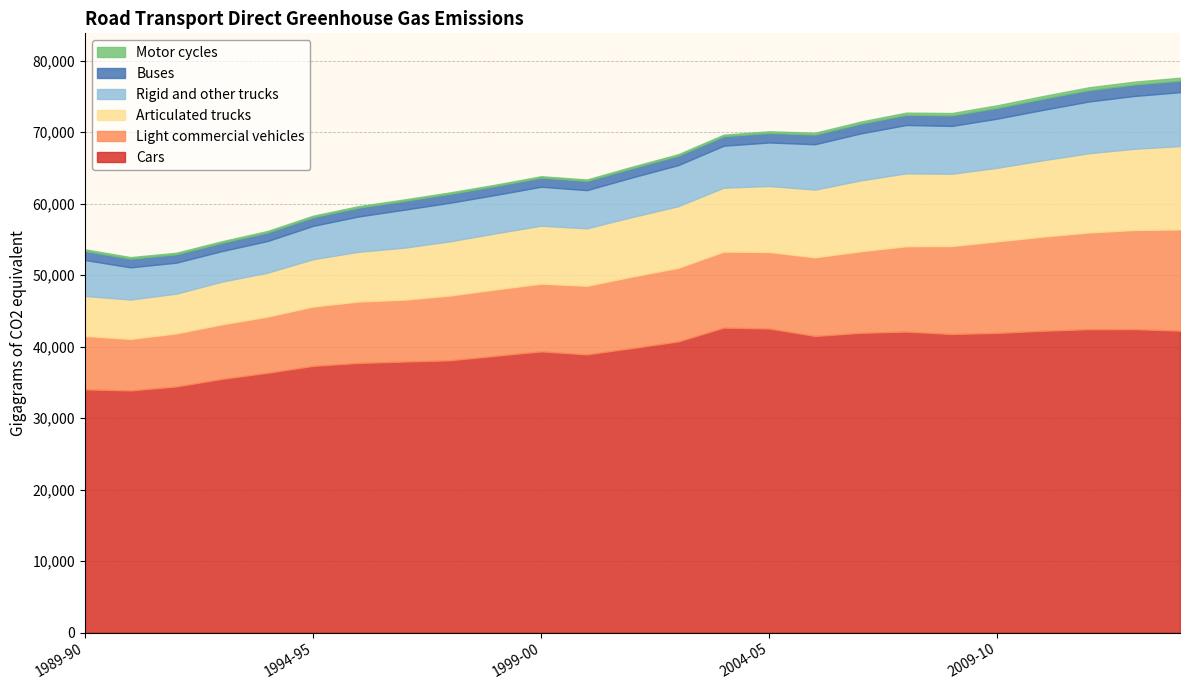

What position from the right is 1996-97?

18